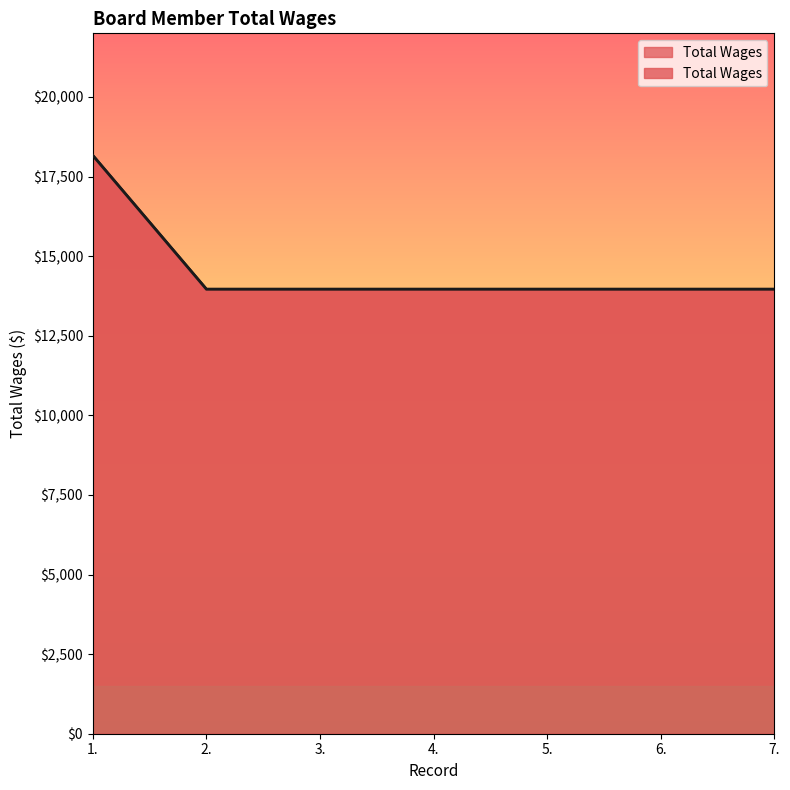

What value does the data have at 5., to the nearest 100?

14000